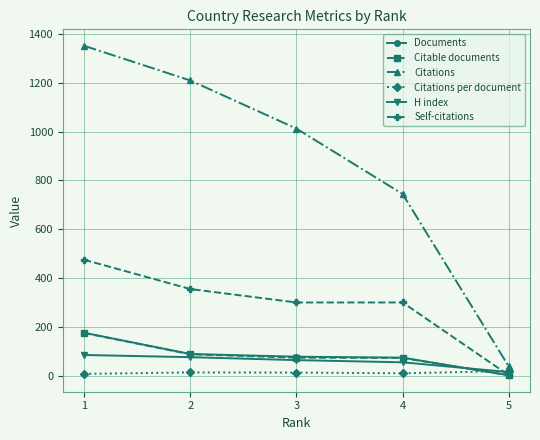

How many times do Citable documents and Citations per document cross each other?

1